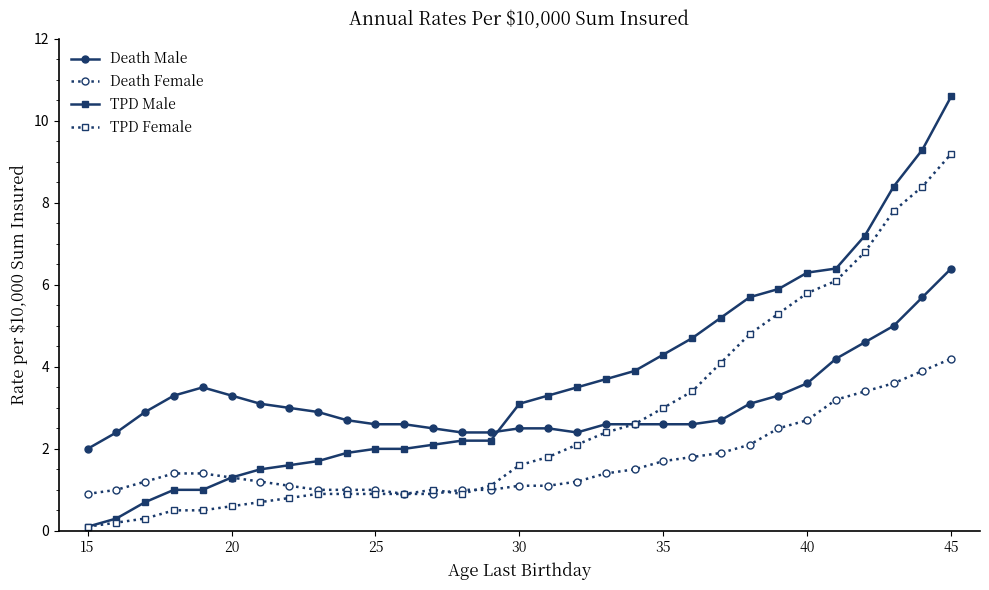

What is the value of the Death Female point at the 11th from the left?

1.0